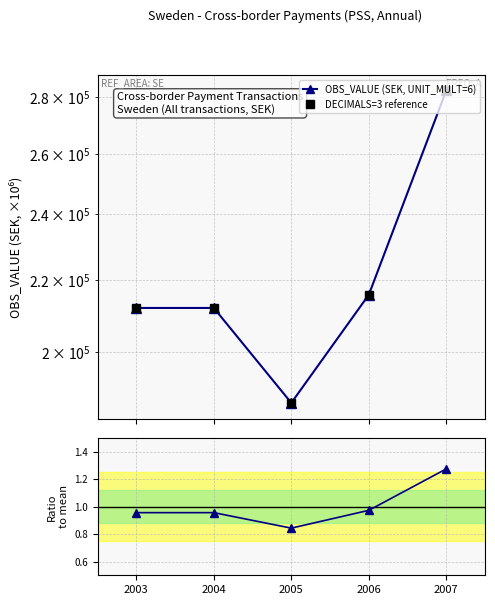

How many interior local valleys does the DECIMALS=3 reference series have?

1